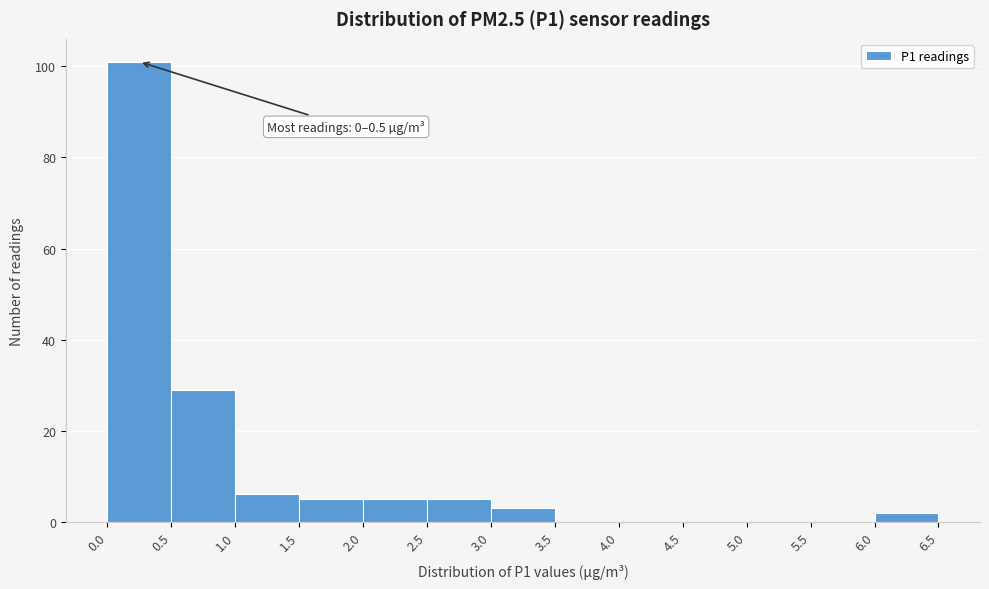

Which range on the x-axis has the tallest bar?

0.0 to 0.5